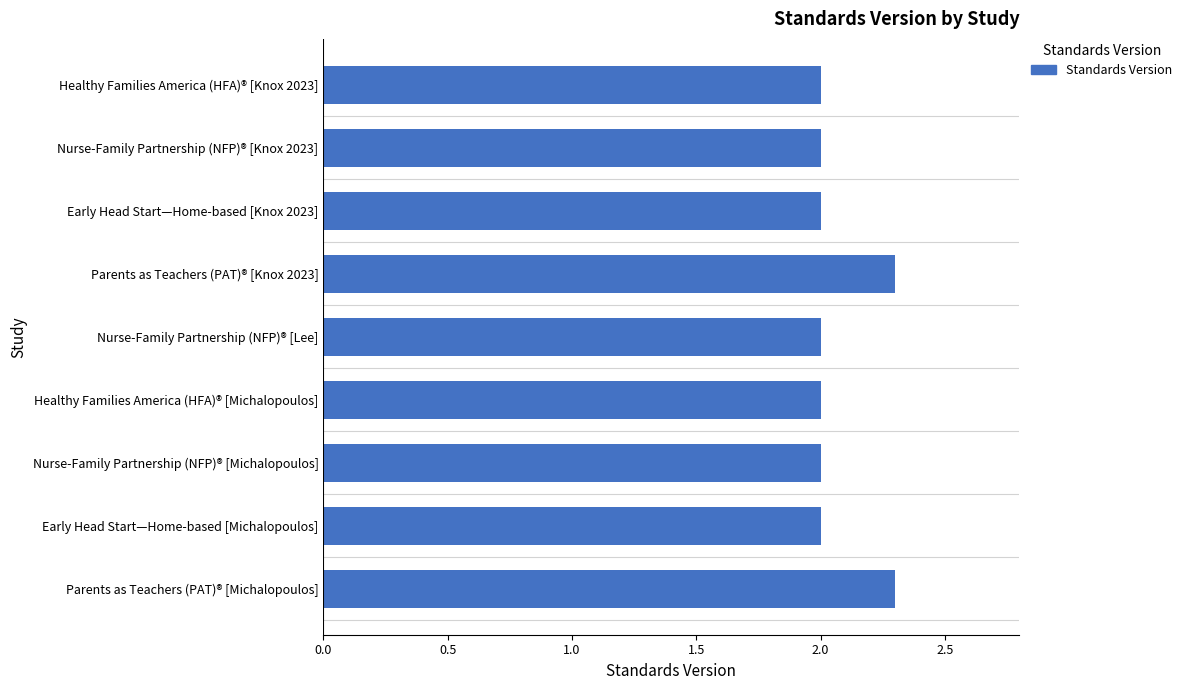

How many distinct data groups are displayed?

1